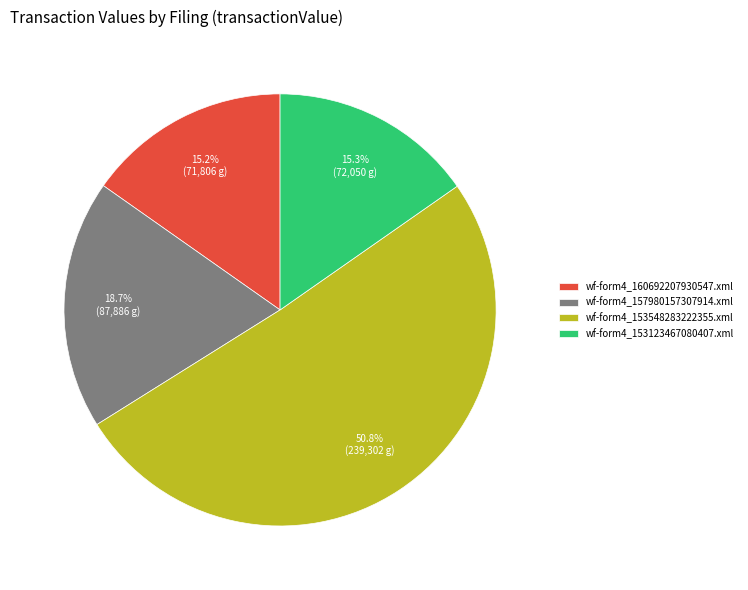

How much of the chart is everything except wf-form4_153123467080407.xml?

84.7%